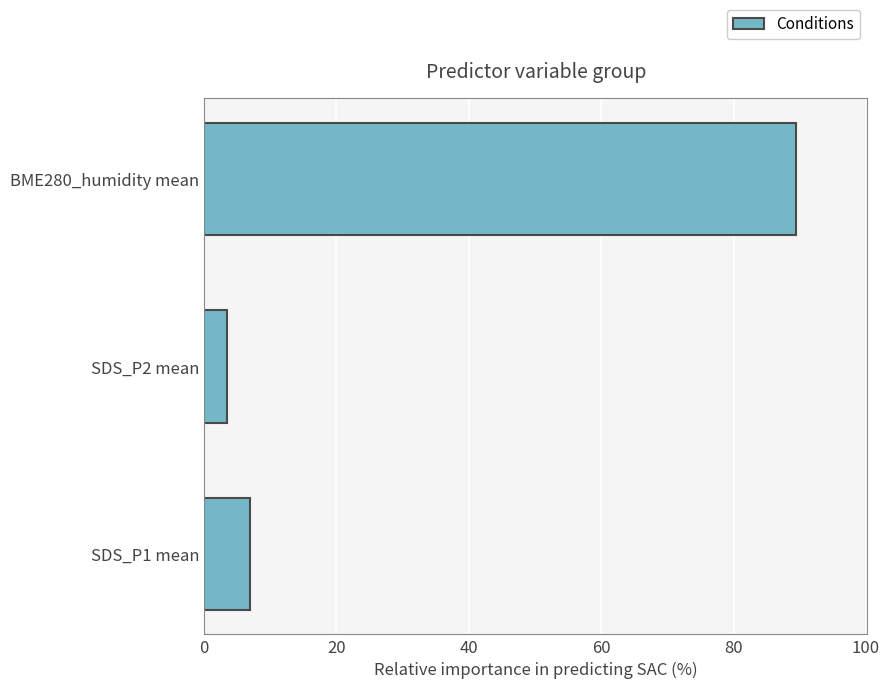

Is it true that the value at SDS_P2 mean is 3.5?

True